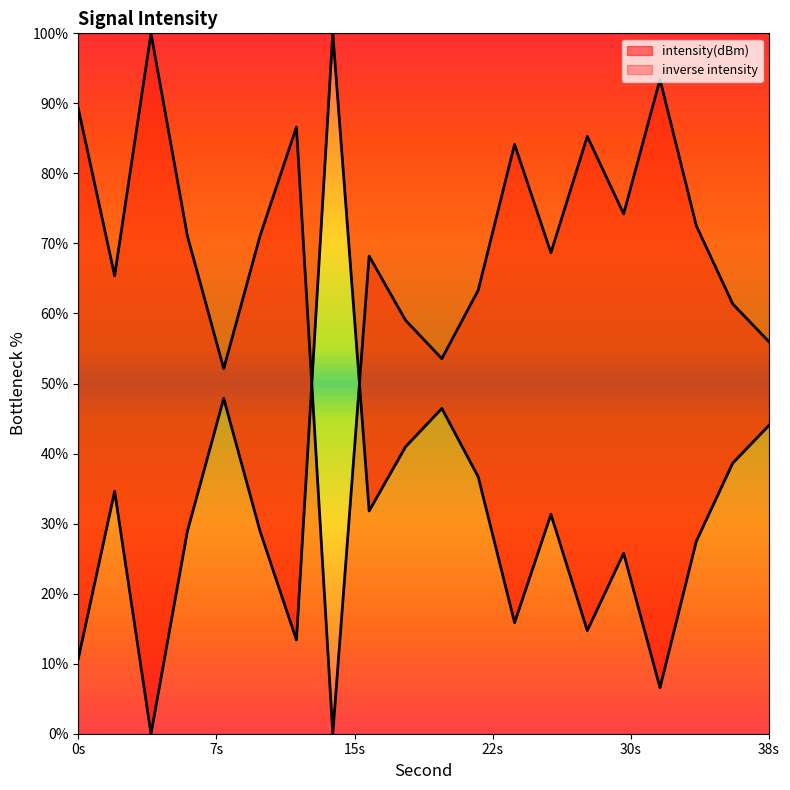

Does the chart display data point markers on the line(s)?

No